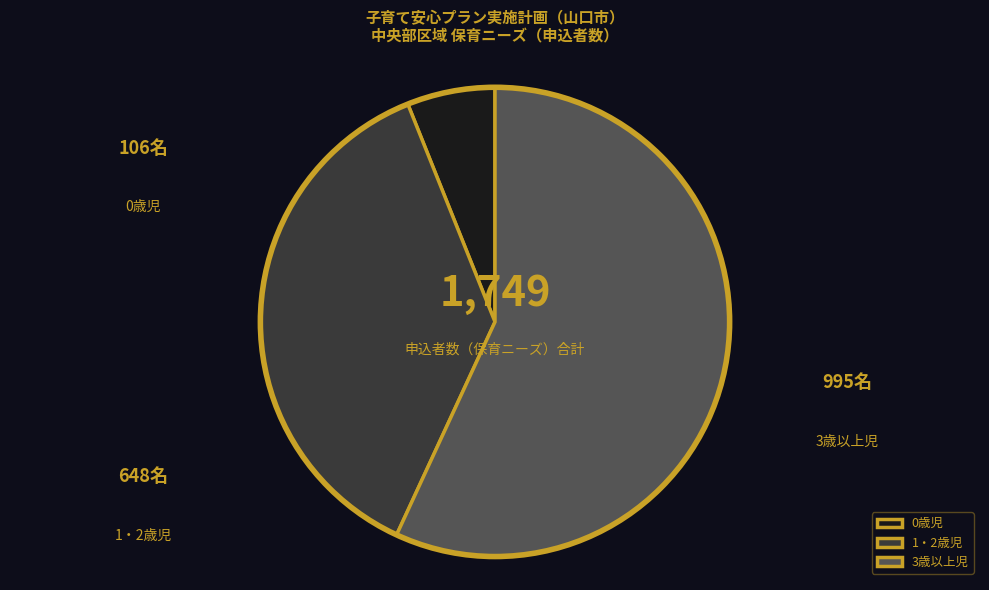

To the nearest percent, what is the difference between the largest and smallest slice percentages?

51%